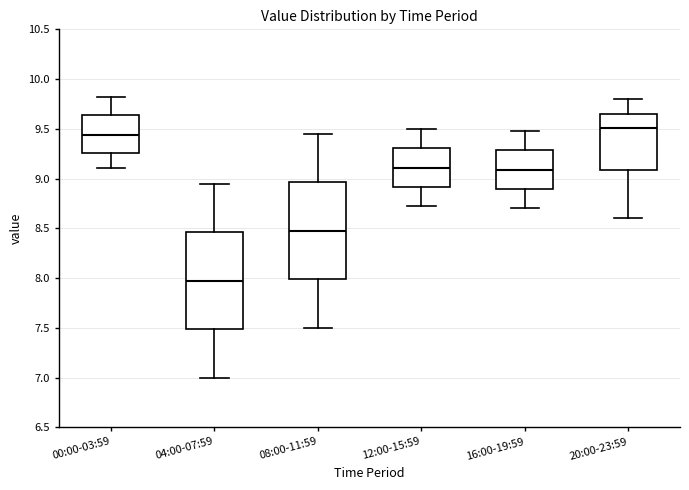

Where is the upper edge of the box for 04:00-07:59 on the y-axis? The values are not printed on the chart, so give them approximately, as read against the axis.

8.45